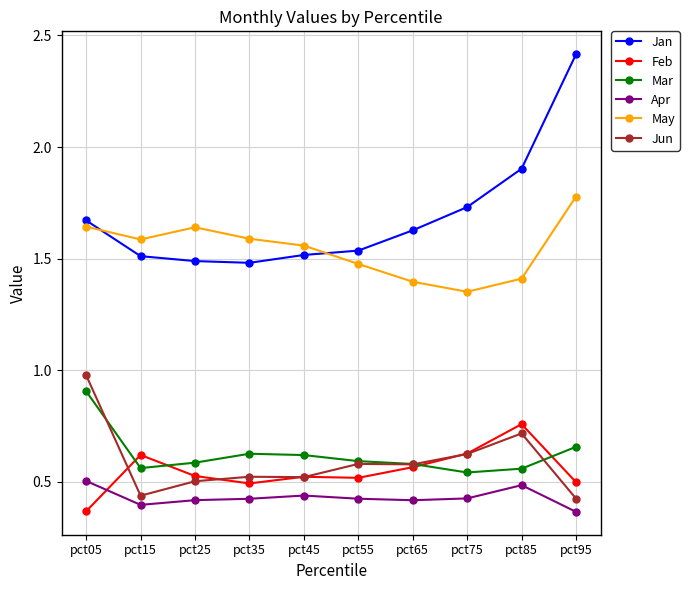

The value of Feb at pct45 is 0.5. True or false?

True